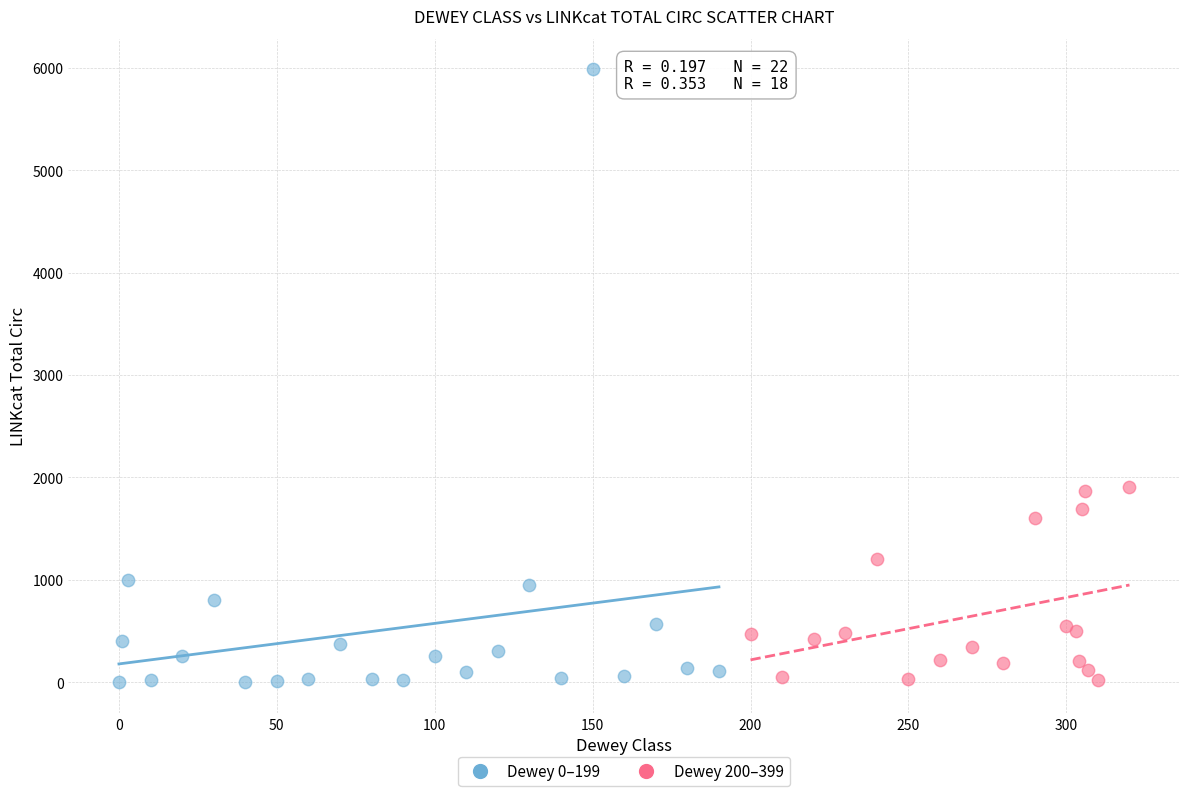

Which series has the largest Y range (max minus min)?

Dewey 0–199